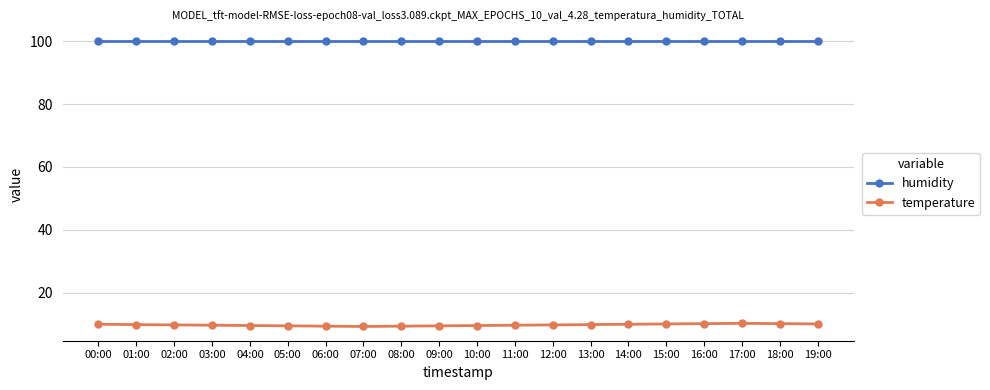

List the series in order of their overall mean, highest first.

humidity, temperature